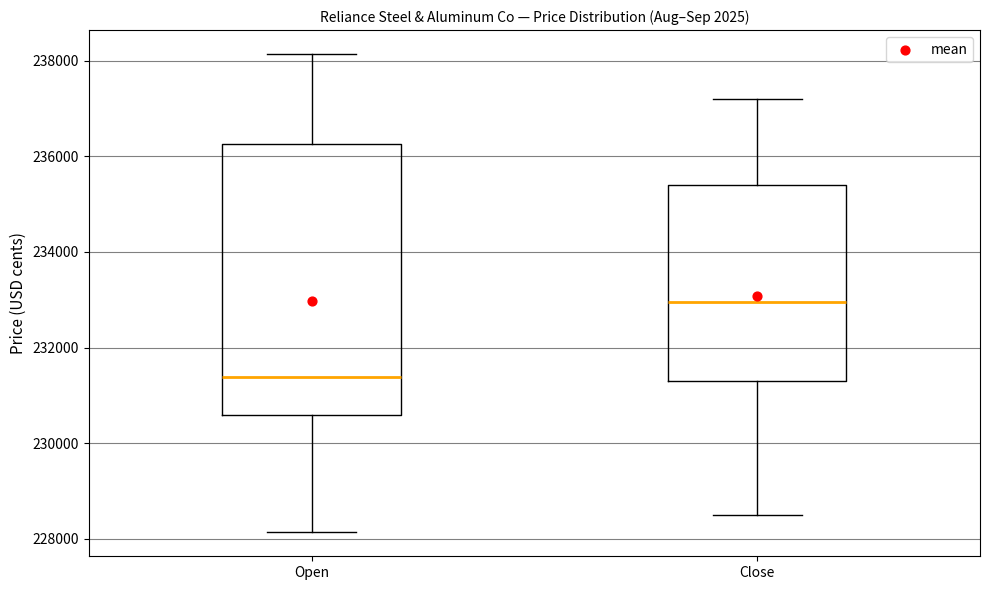

Comparing the boxes themselves (not the whiskers), which one is the tallest?

Open